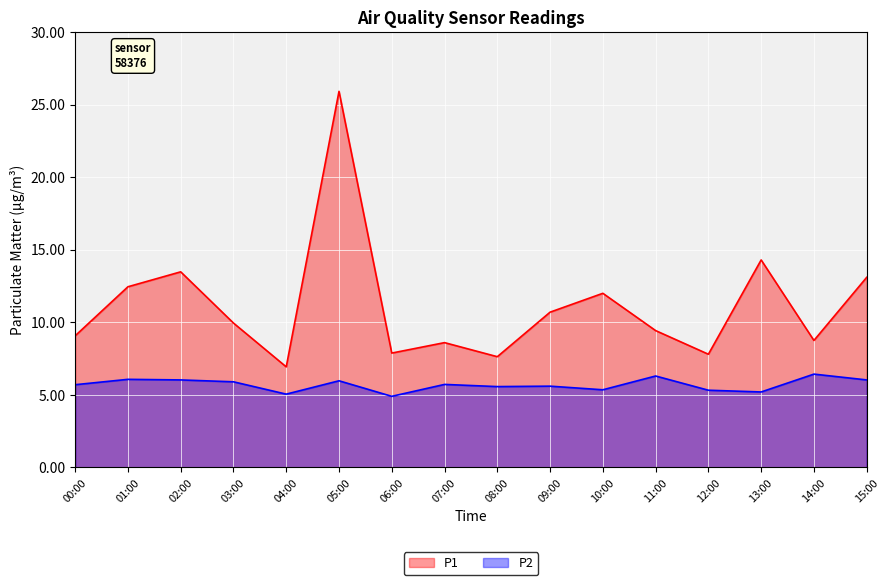

Is it true that P1 equals 5.9 at 13:00?

False